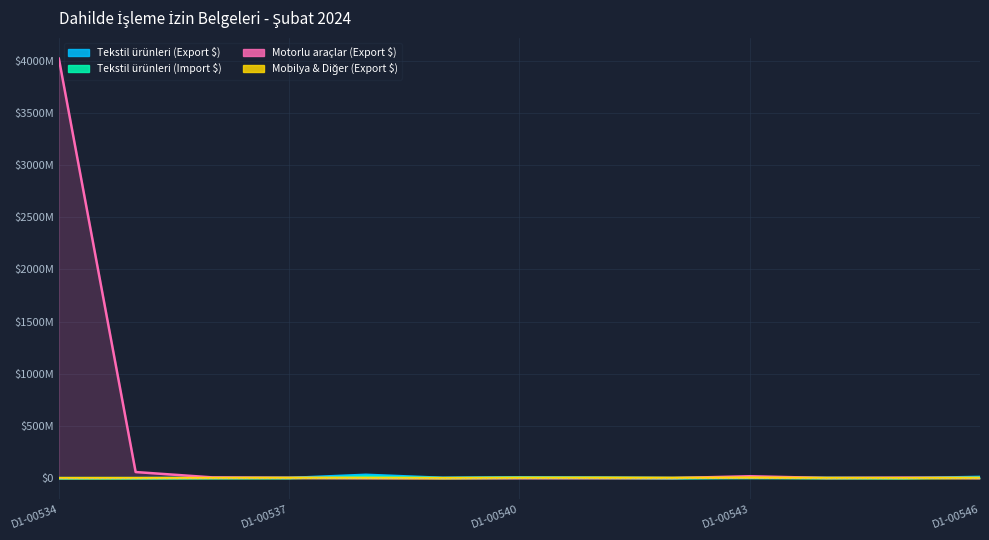

True or false: Mobilya & Diğer (Export $) and Motorlu araçlar (Export $) cross at least once.

True